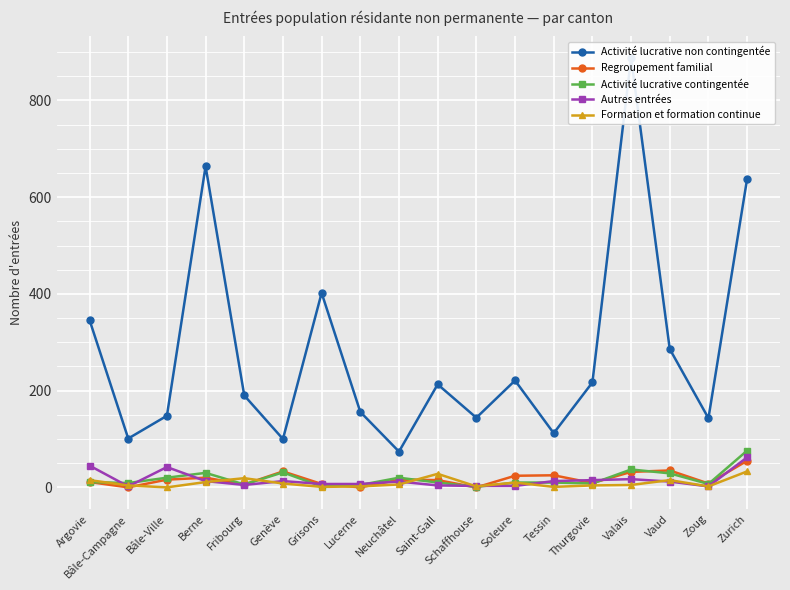

At which label does Activité lucrative contingentée first exceed 10?

Argovie